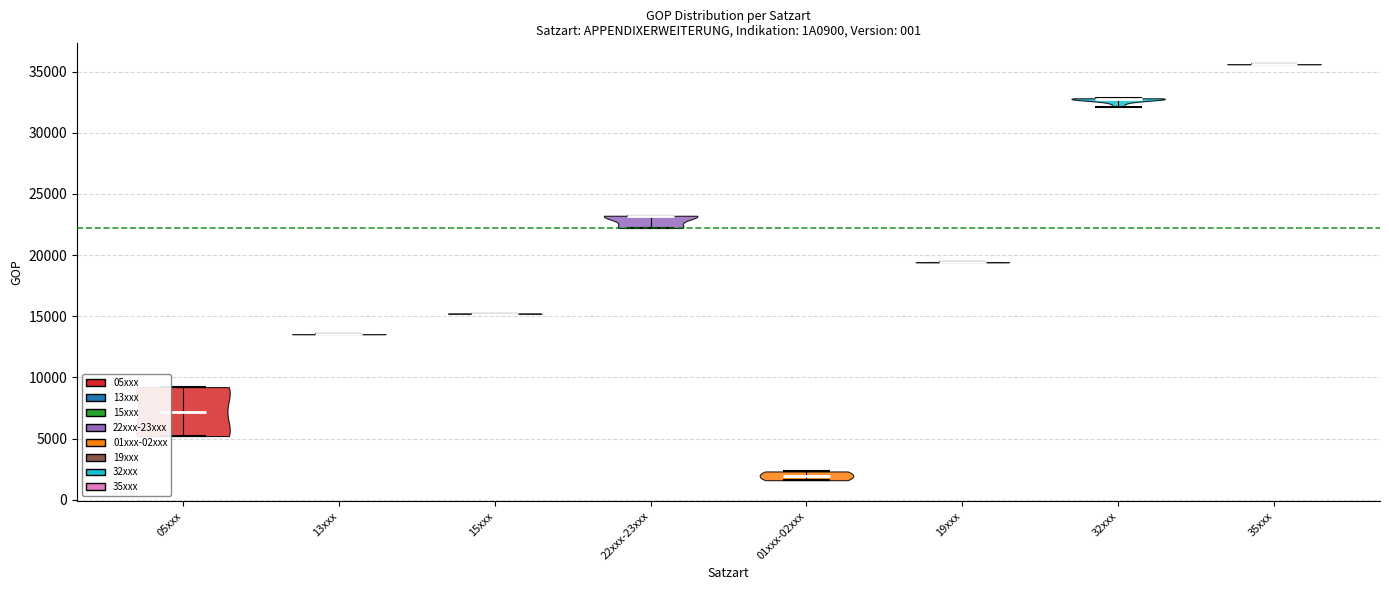

Reading left to right, read every violin against the y-axis: where its median line is, and the lowest and highest points it reaches. The values are not printed on the chart, so give them approximately, as read against the axis.

05xxx: median line 7000, lowest point 5000, highest point 9000
13xxx: median line 13500, lowest point 13500, highest point 13500
15xxx: median line 15000, lowest point 15000, highest point 15000
22xxx-23xxx: median line 23000, lowest point 22000, highest point 23000
01xxx-02xxx: median line 2000, lowest point 1500, highest point 2500
19xxx: median line 19500, lowest point 19500, highest point 19500
32xxx: median line 33000, lowest point 32000, highest point 33000
35xxx: median line 35500, lowest point 35500, highest point 35500